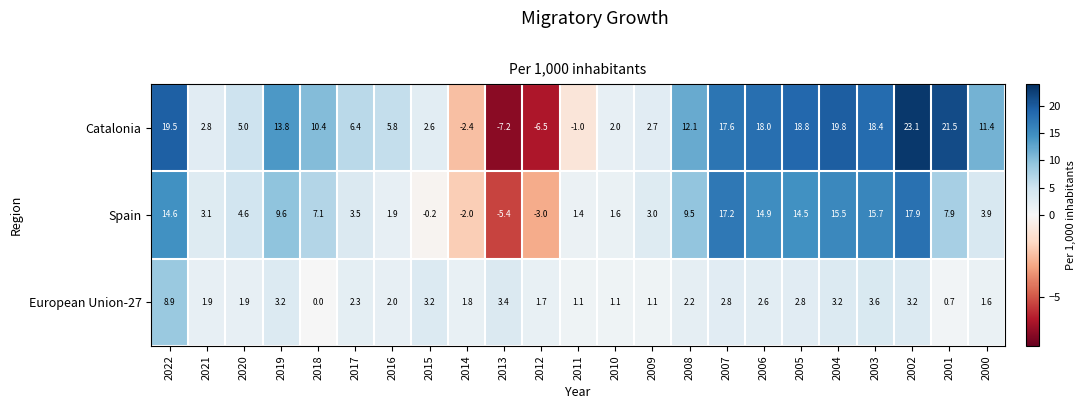

What is the difference between the Catalonia values at 2009 and 2005?

16.1